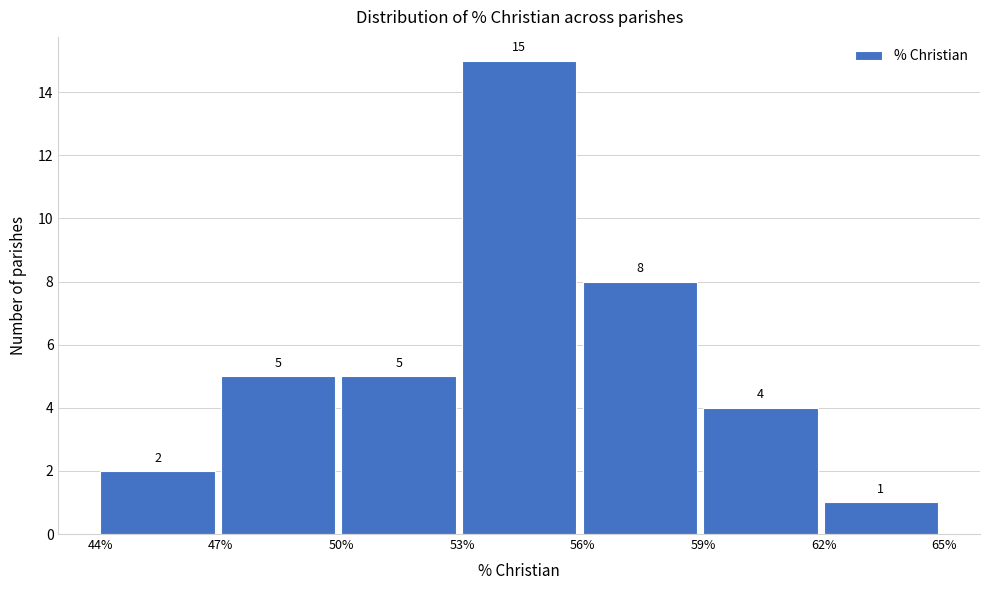

Over which range of the x-axis is the bar tallest?

53% to 56%